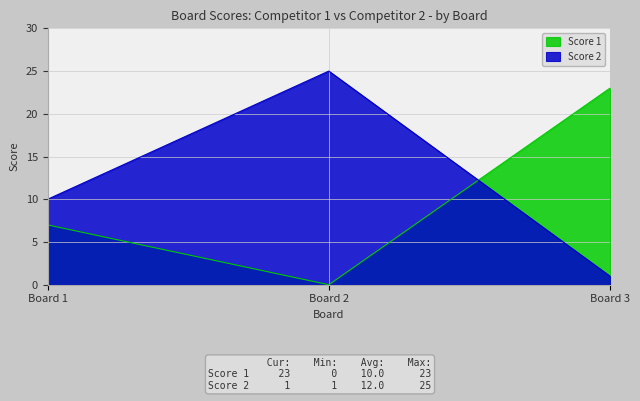

What are all the series names shown in the legend?

Score 1, Score 2